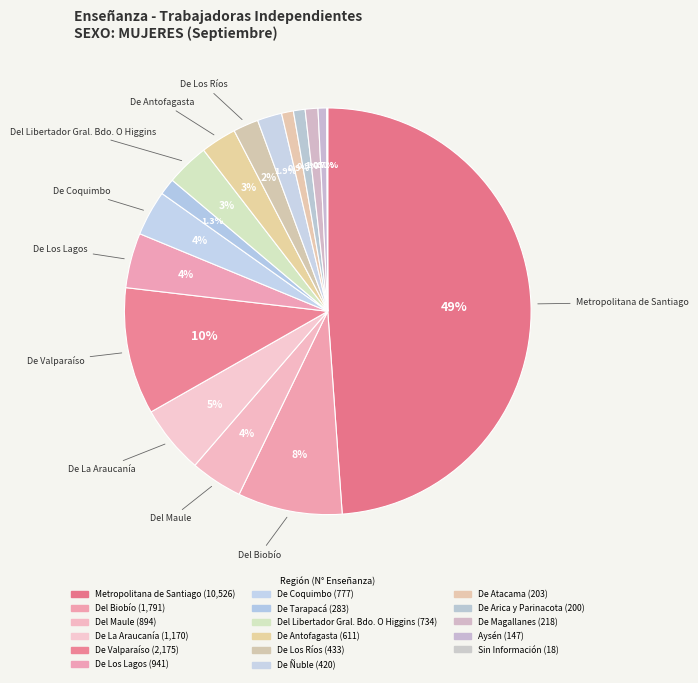

What is the smallest slice in the pie chart?

Sin Información